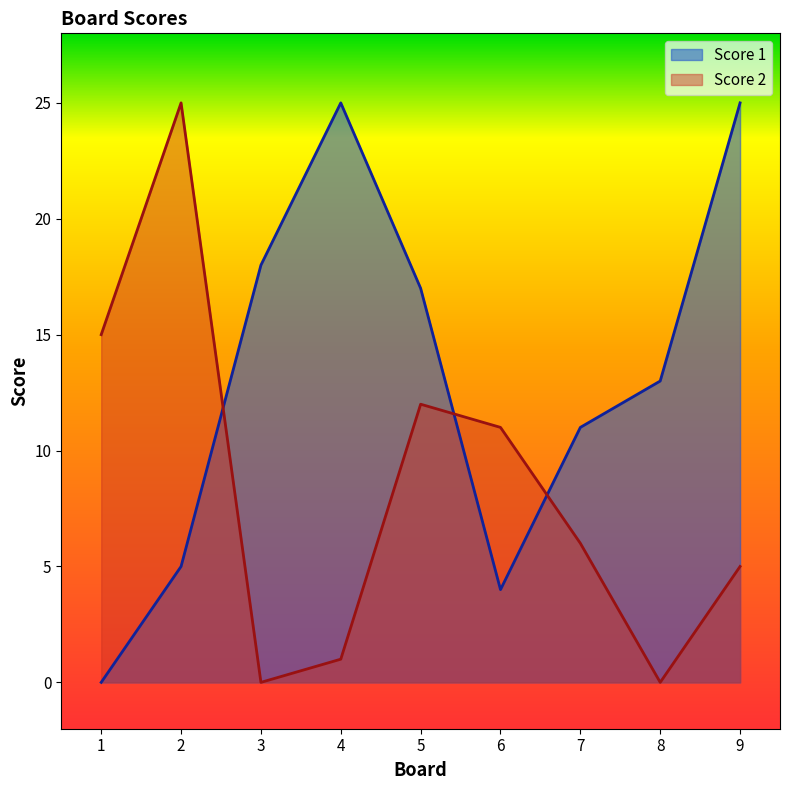

What is the sum of the Score 1 values at 2 and 8?

18